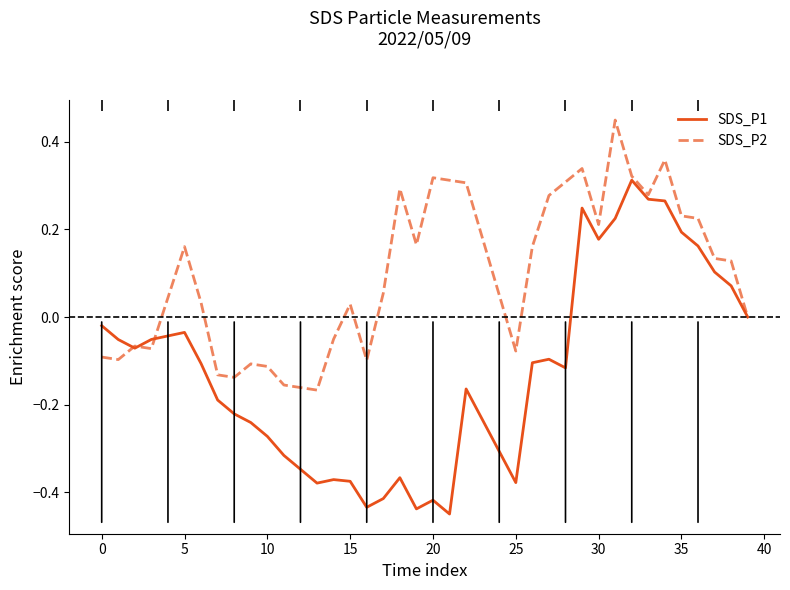

What are all the series names shown in the legend?

SDS_P1, SDS_P2